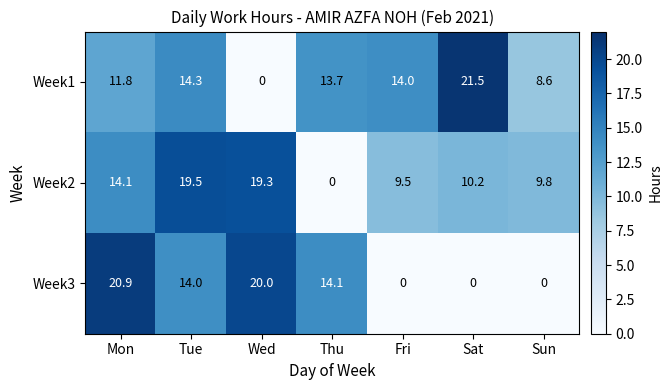

Which series has the largest total across all categories?

Week1